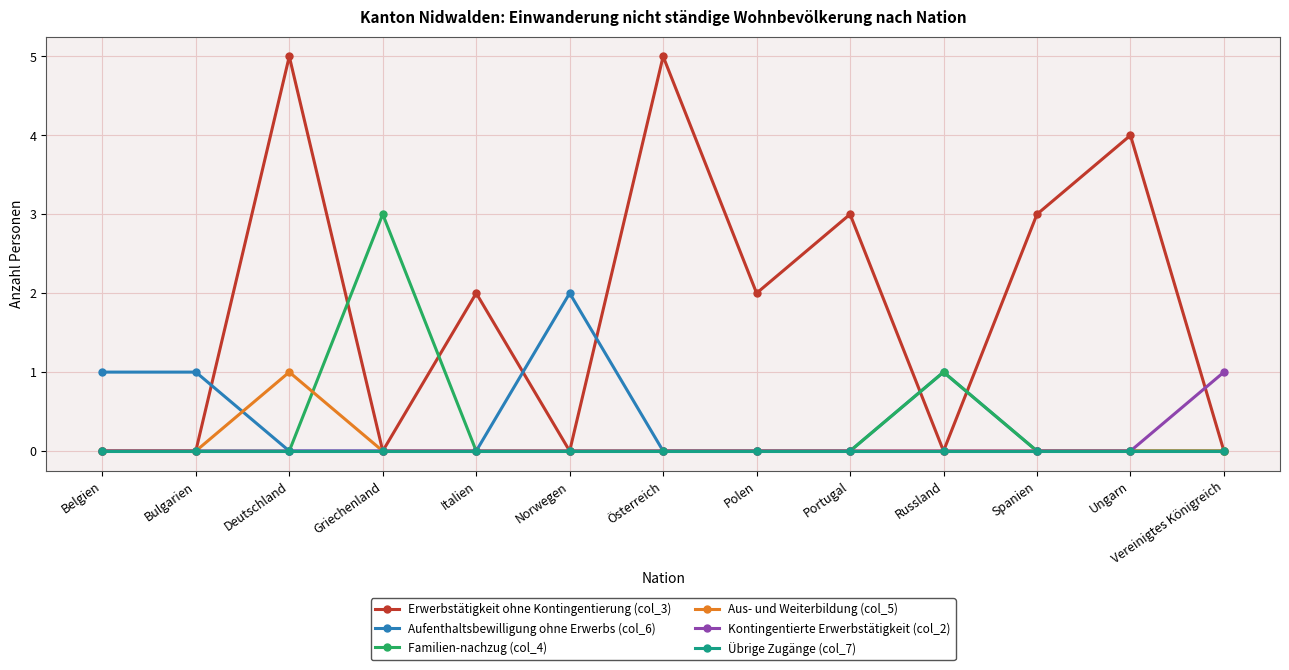

What are all the series names shown in the legend?

Erwerbstätigkeit ohne Kontingentierung (col_3), Aufenthaltsbewilligung ohne Erwerbs (col_6), Familien-nachzug (col_4), Aus- und Weiterbildung (col_5), Kontingentierte Erwerbstätigkeit (col_2), Übrige Zugänge (col_7)